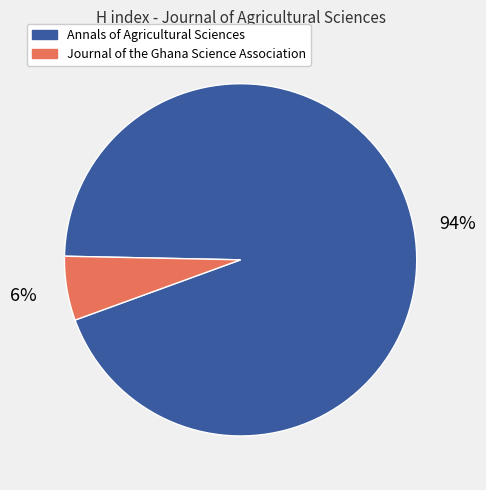

Does Journal of the Ghana Science Association account for over 50% of the chart?

No